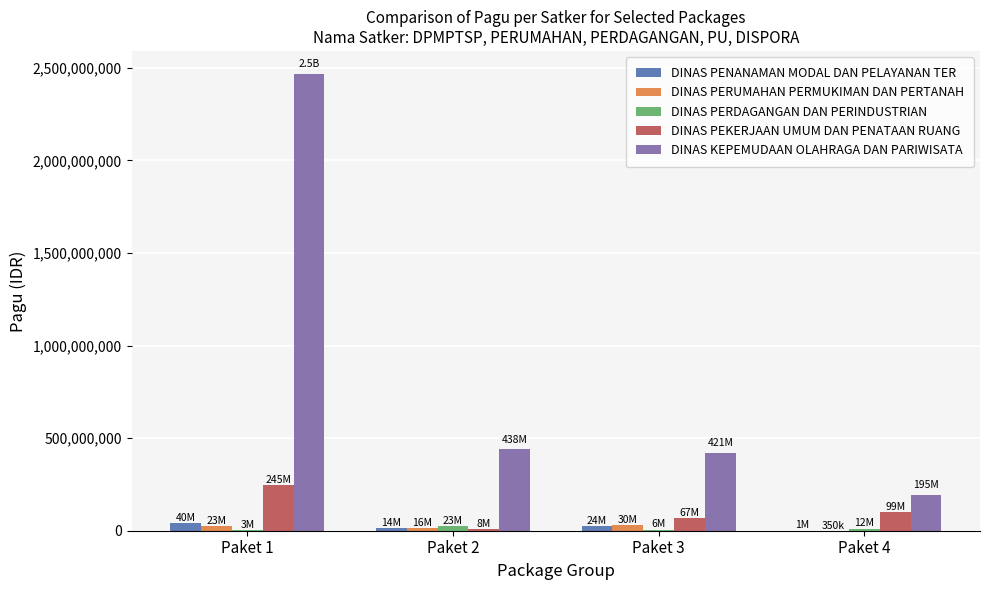

Which series has the largest total across all categories?

DINAS KEPEMUDAAN OLAHRAGA DAN PARIWISATA